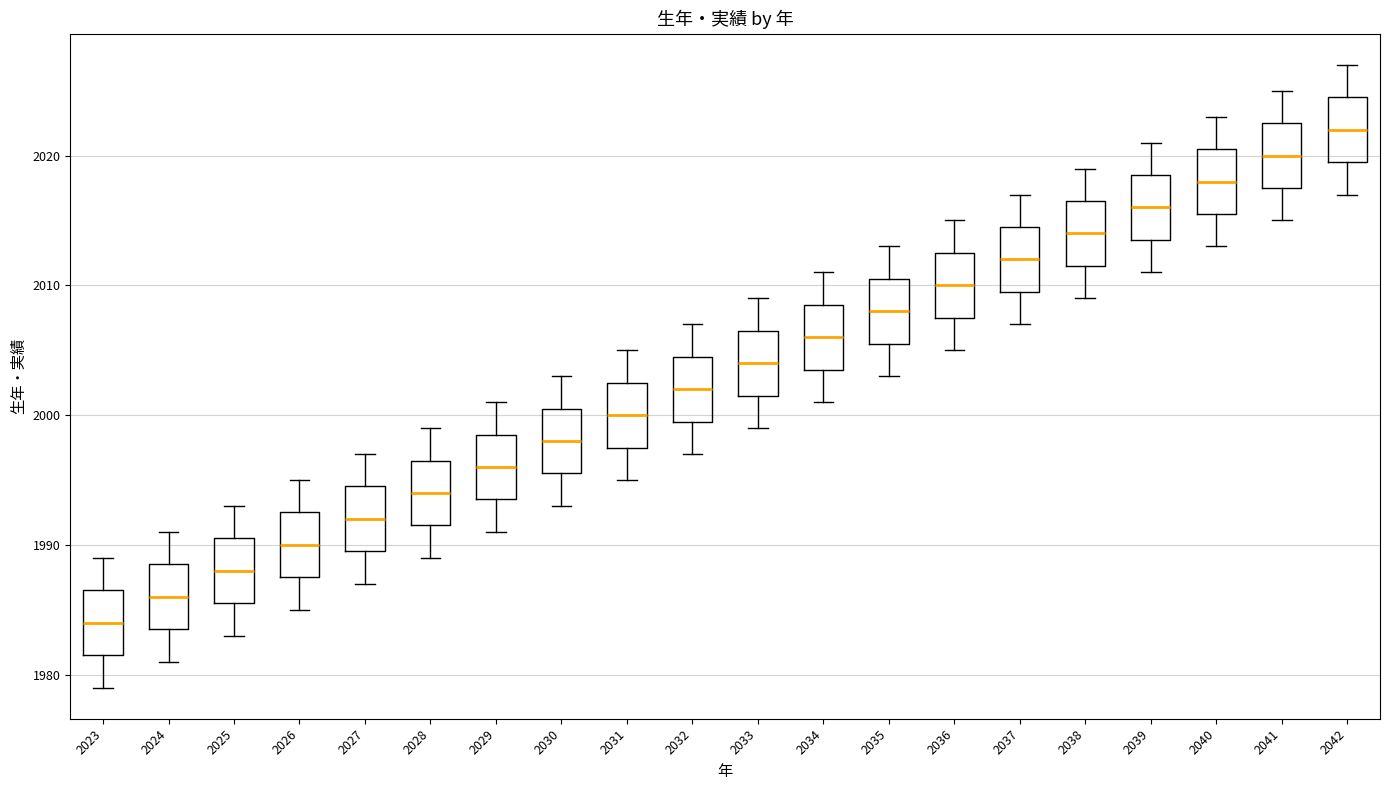

Where does the upper whisker of the box at x = 2036 end on the y-axis? The values are not printed on the chart, so give them approximately, as read against the axis.

2015